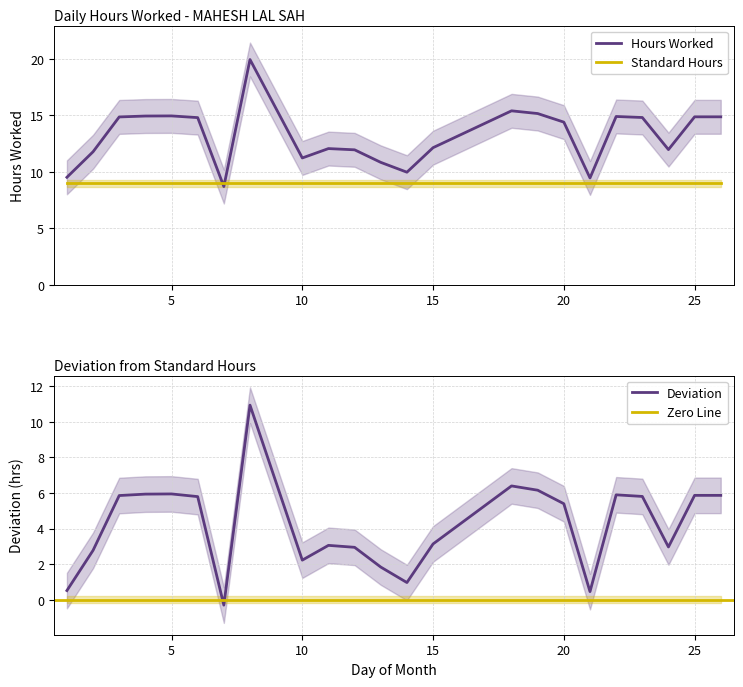

List the labels in order of value, largest first.

8, 18, 19, 5, 4, 22, 25, 26, 3, 23, 6, 20, 15, 11, 24, 12, 2, 10, 13, 14, 1, 21, 7